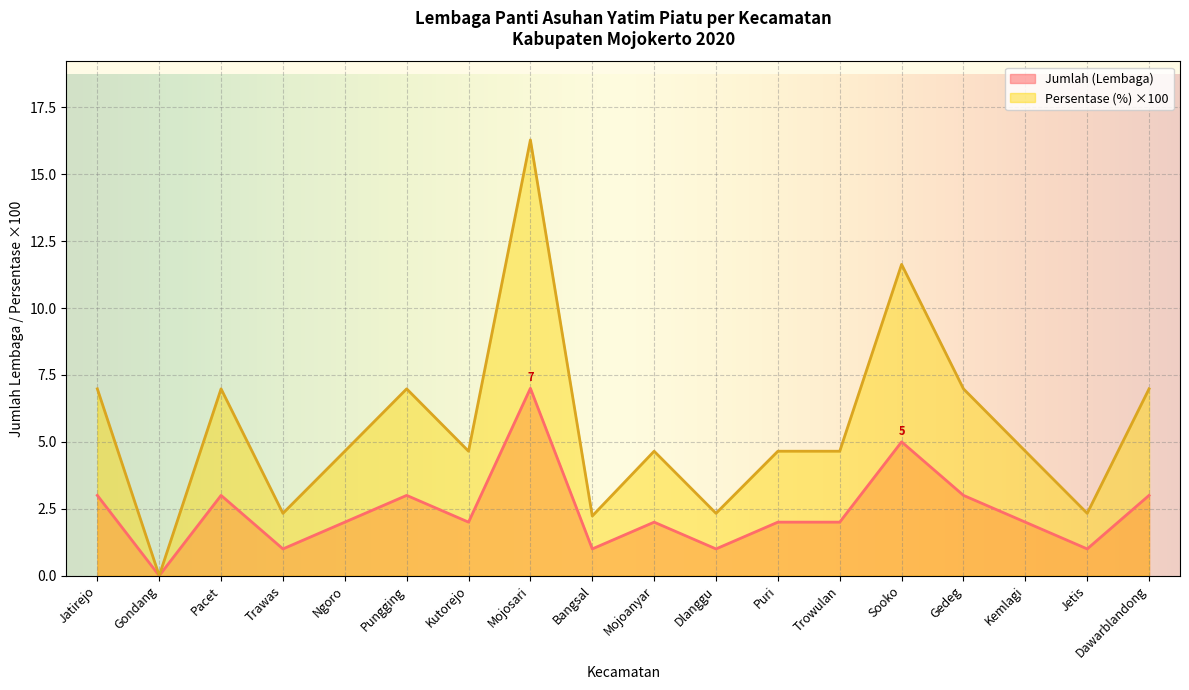

Rank the categories by Persentase (%) value from highest to lowest.

Mojosari, Sooko, Jatirejo, Pacet, Pungging, Gedeg, Dawarblandong, Ngoro, Kutorejo, Mojoanyar, Puri, Trowulan, Kemlagi, Trawas, Dlanggu, Jetis, Bangsal, Gondang